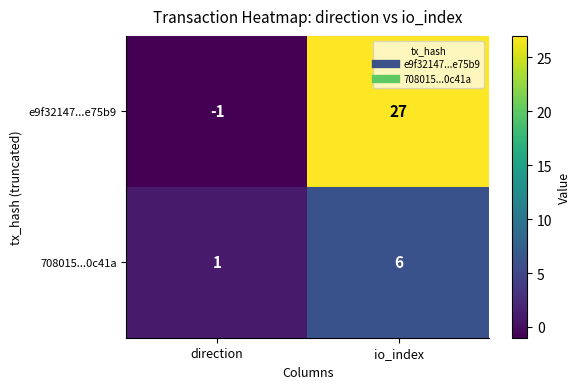

List the series in order of their overall mean, highest first.

e9f32147...e75b9, 708015...0c41a